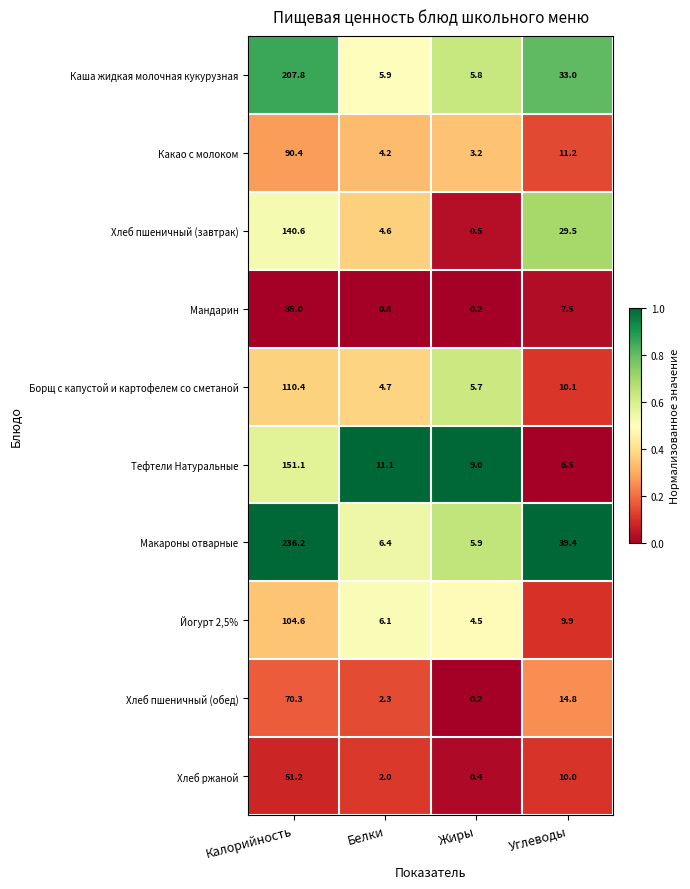

The Мандарин series shows 0.2 at Жиры. True or false?

True